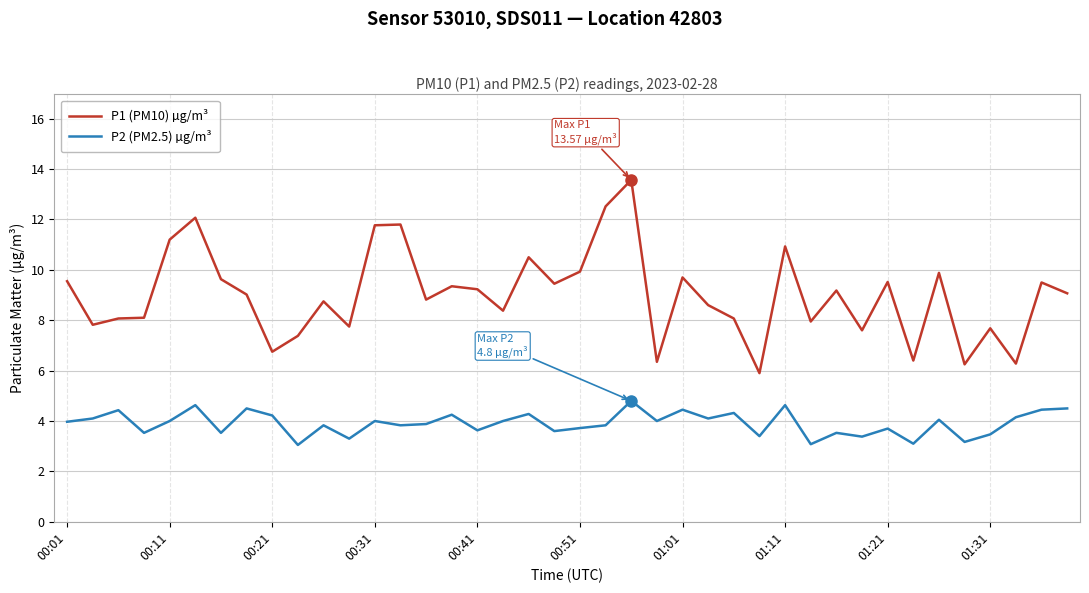

True or false: P1 (PM10) µg/m³ and P2 (PM2.5) µg/m³ intersect in this chart.

False